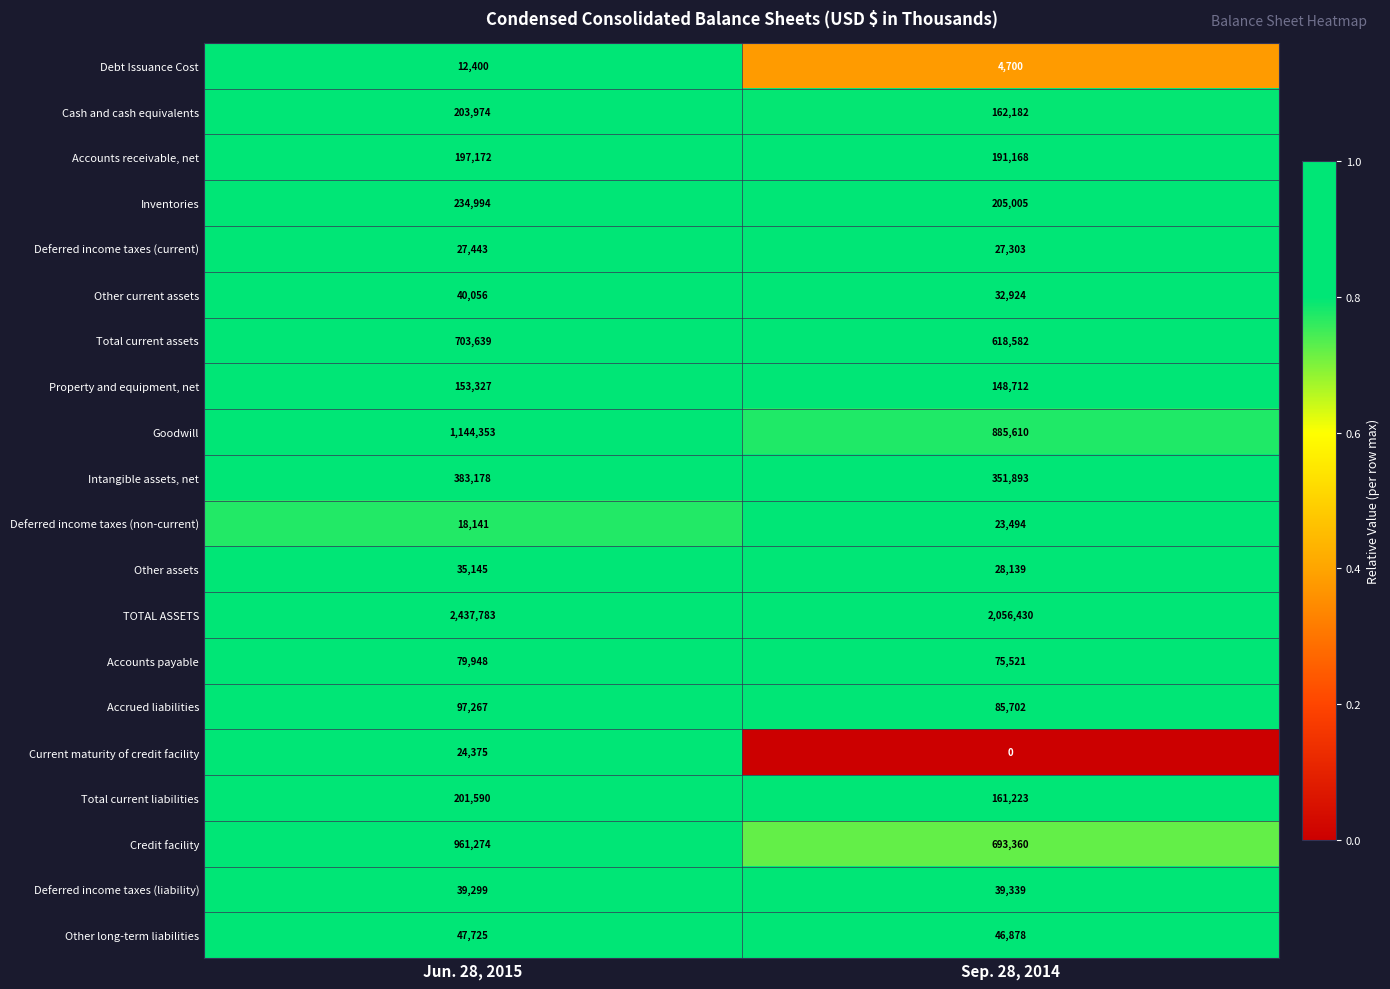

Rank the series by their maximum value, from lowest to highest.

Debt Issuance Cost, Deferred income taxes (non-current), Current maturity of credit facility, Deferred income taxes (current), Other assets, Deferred income taxes (liability), Other current assets, Other long-term liabilities, Accounts payable, Accrued liabilities, Property and equipment, net, Accounts receivable, net, Total current liabilities, Cash and cash equivalents, Inventories, Intangible assets, net, Total current assets, Credit facility, Goodwill, TOTAL ASSETS